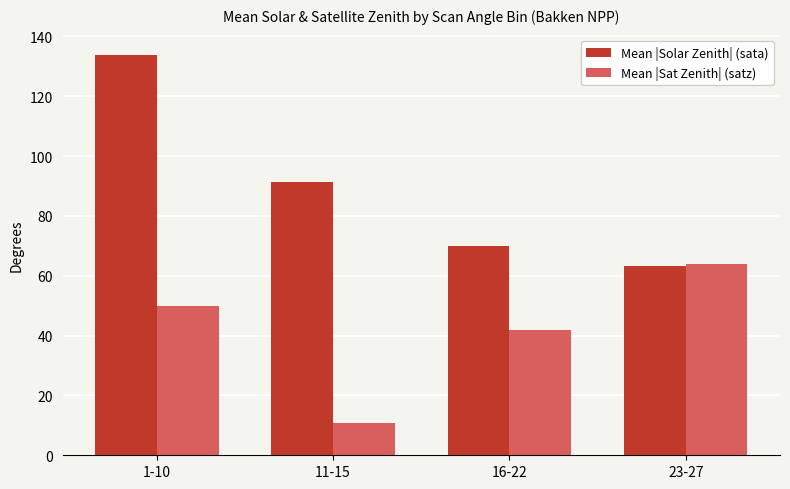

How many bars are there in each group?

2